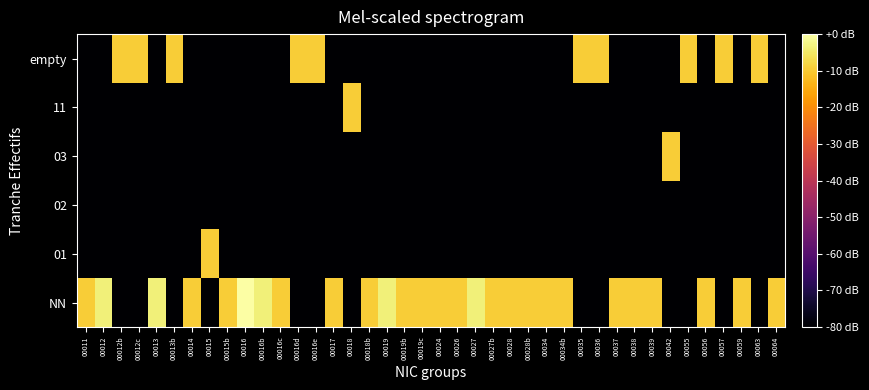

What is the difference between the highest and lowest values at 00042?

70.5